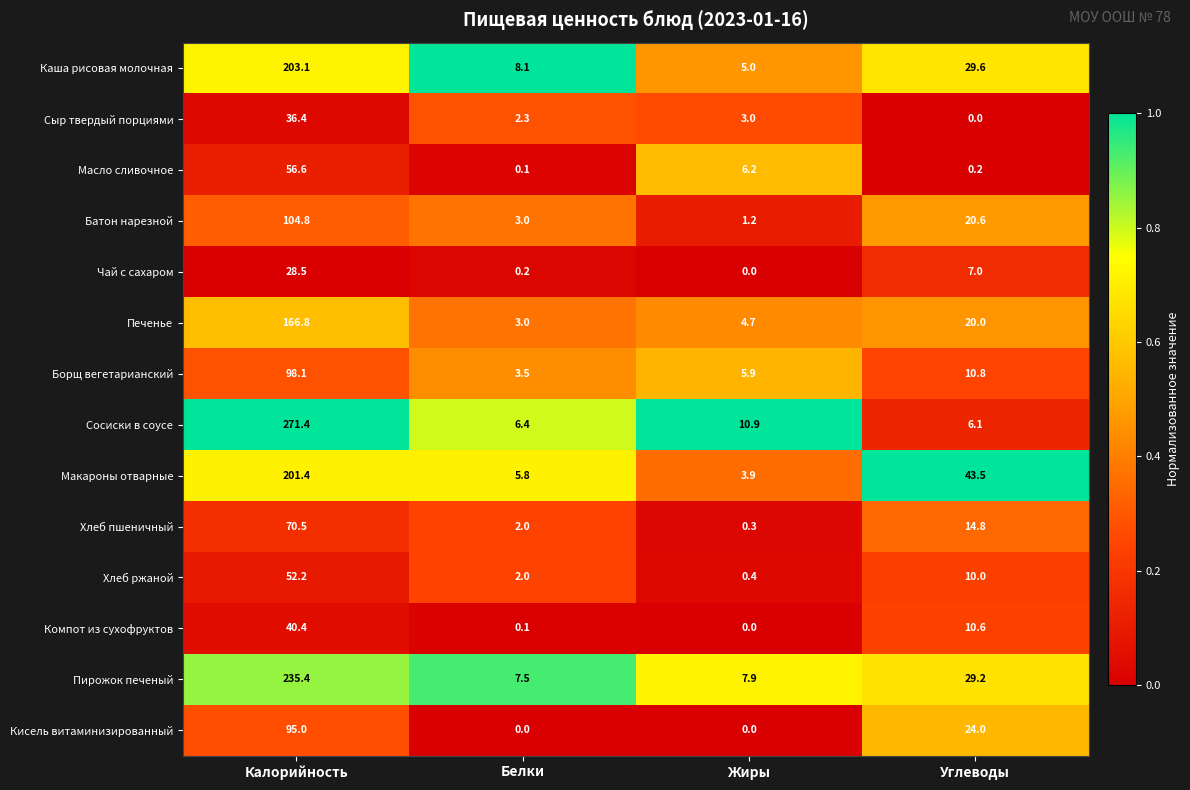

How many categories are shown in the chart?

4